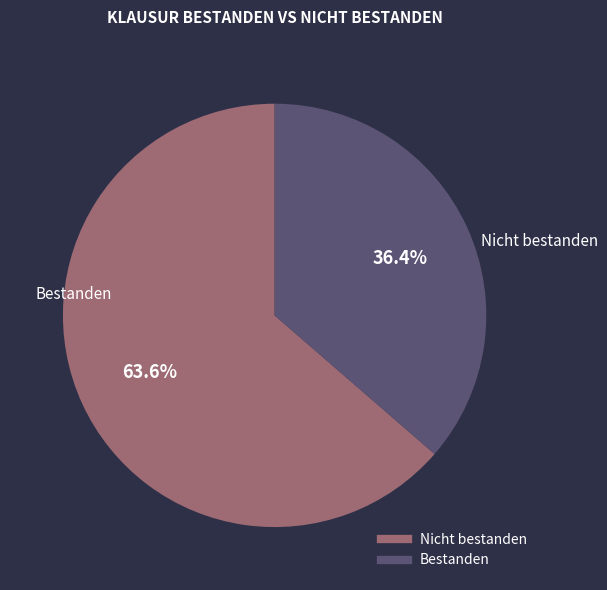

Which slice is the largest?

Nicht bestanden